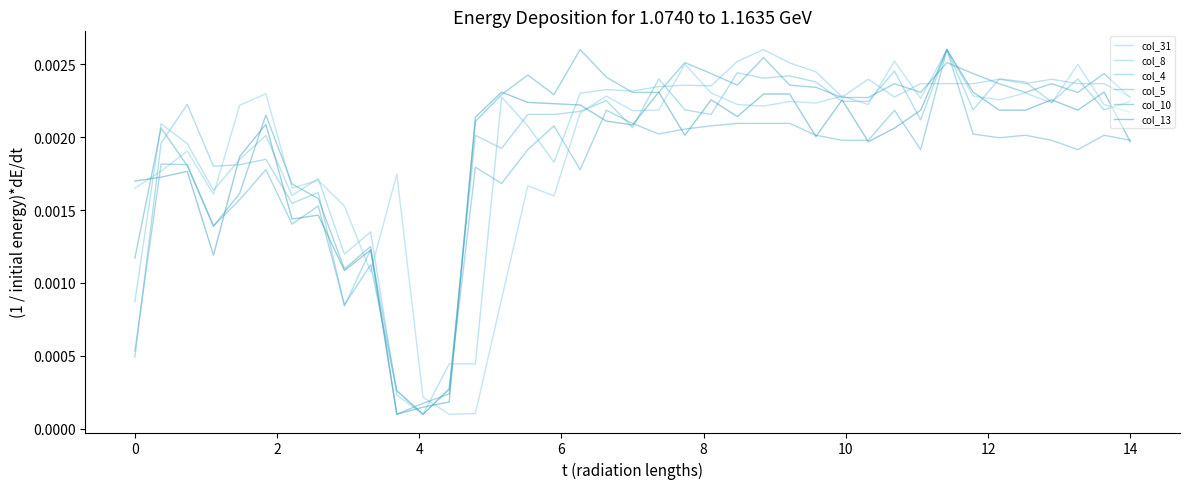

How many lines are shown in the chart?

6